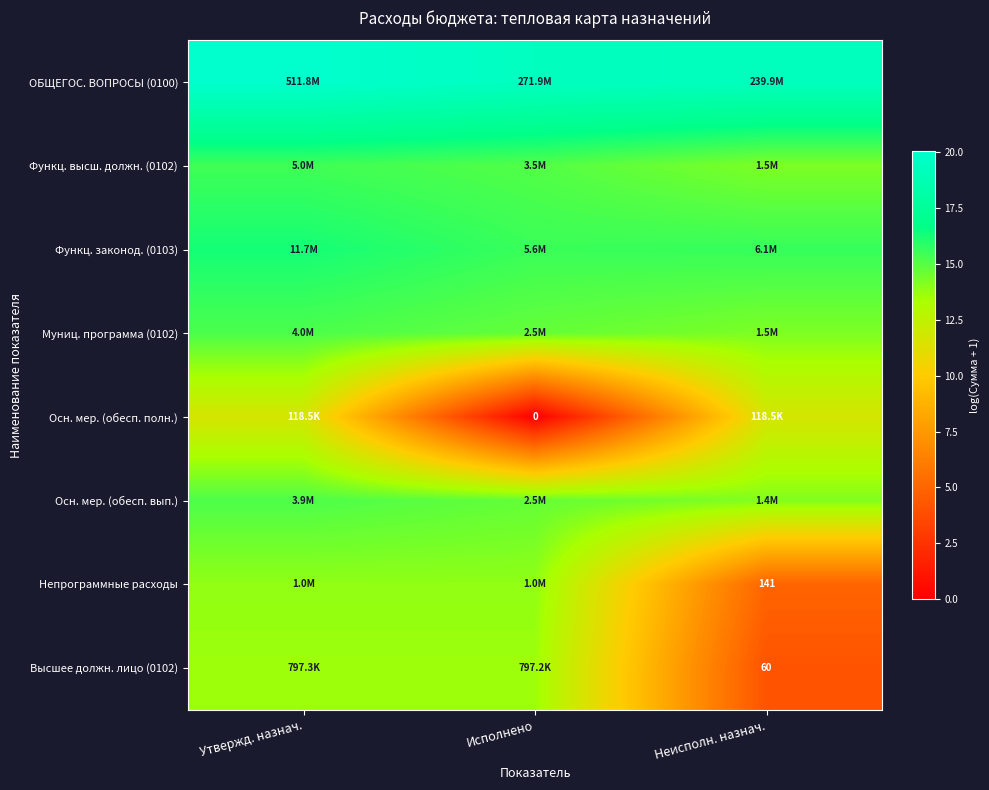

Which category has the highest value across all series?

Утвержд. назнач.